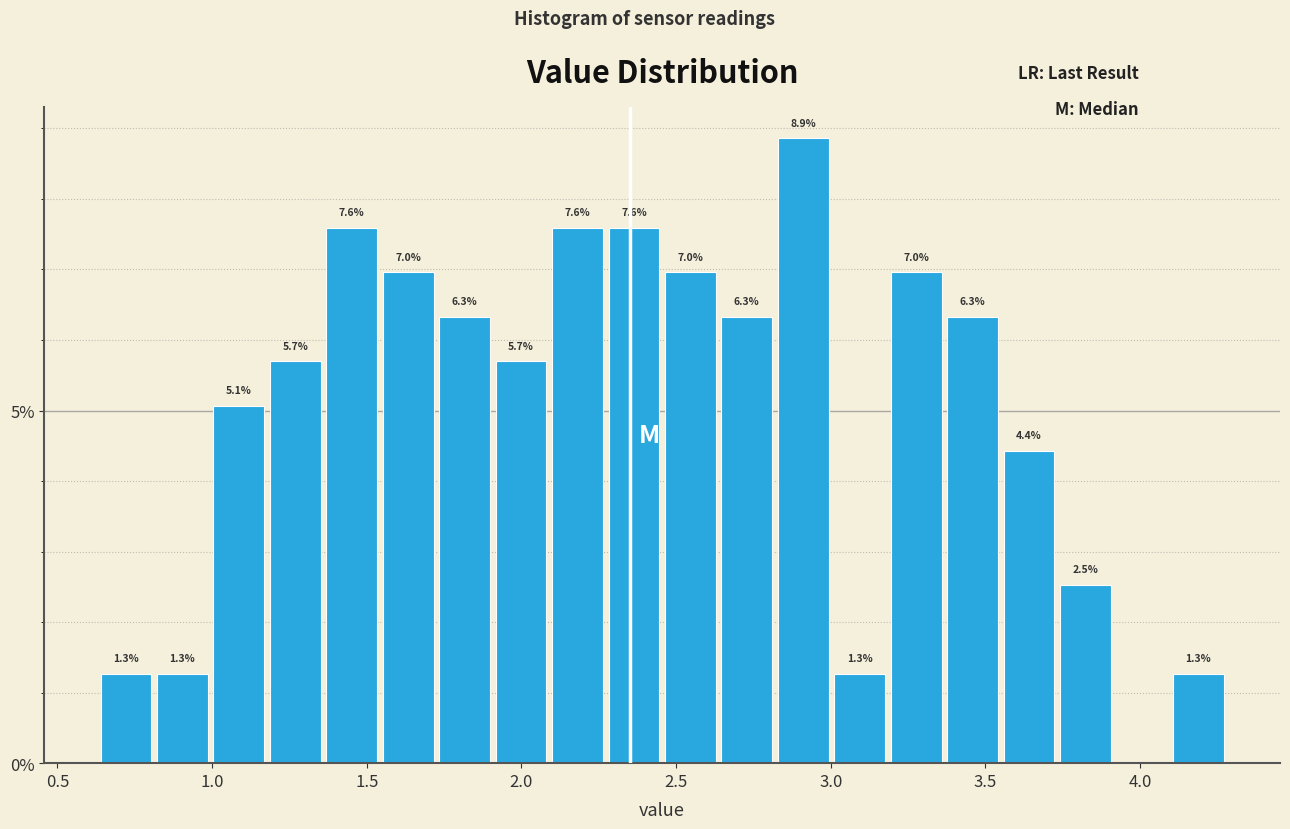

Around what value on the x-axis is the tallest bar? Give the approximate position of its centre, as read against the axis.

2.90